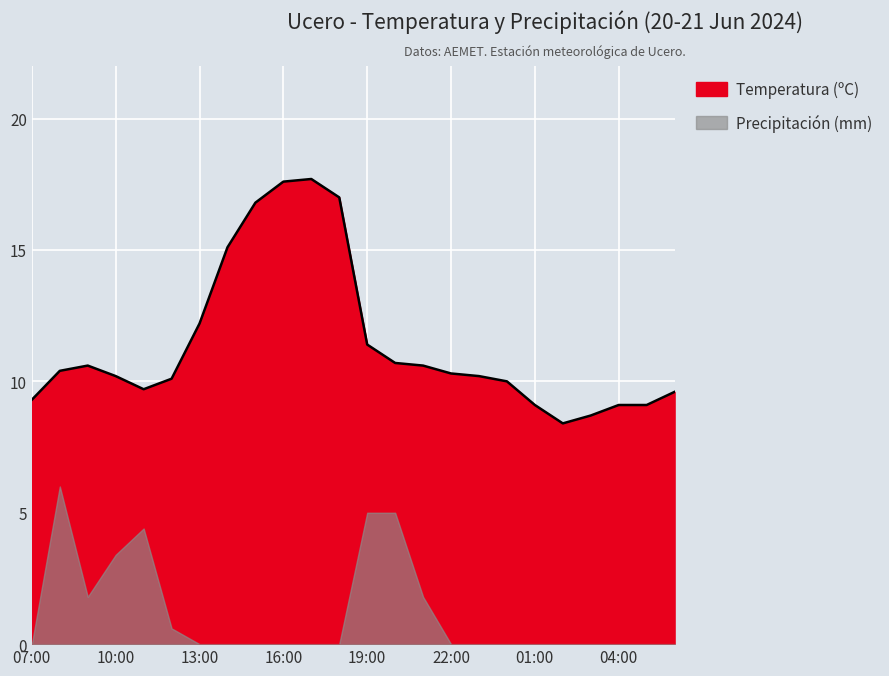

Is it true that the value at 17:00 is 23.1?

False